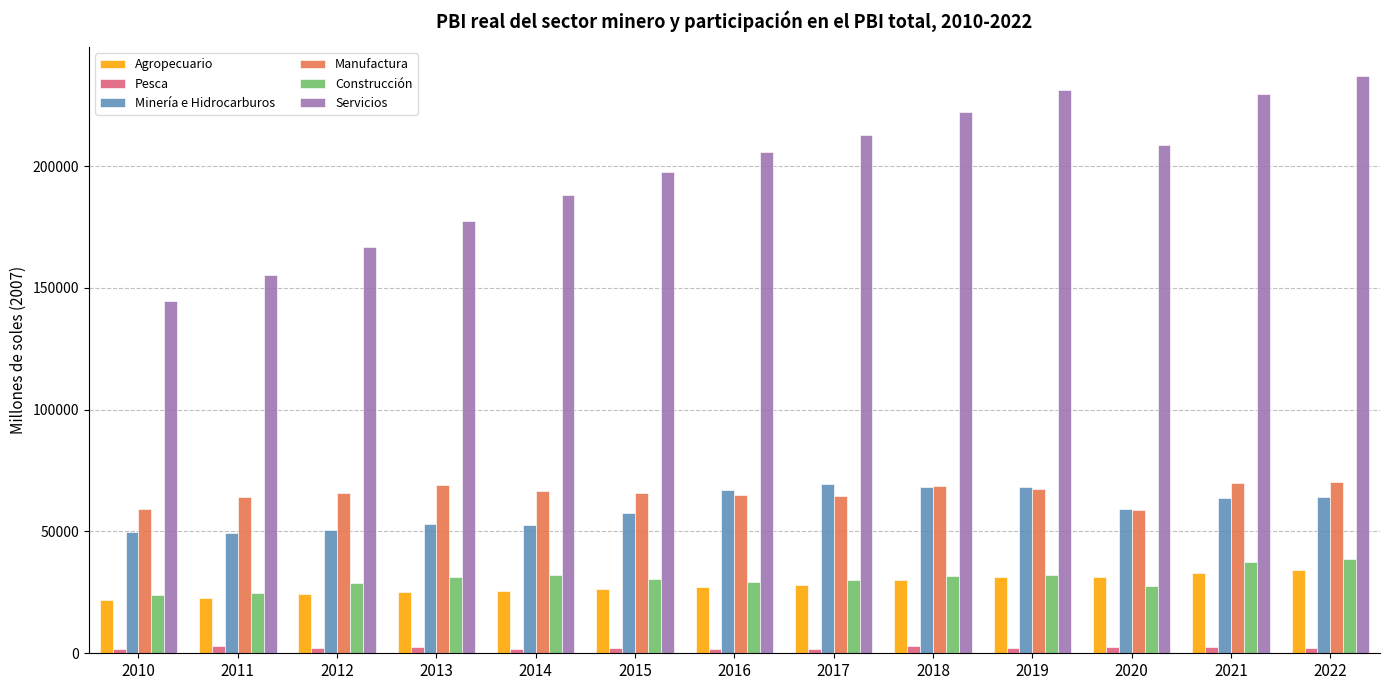

What is the minimum value for Servicios?

144758.0